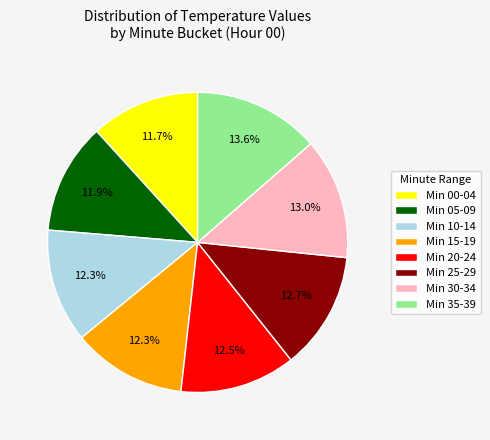

Which category has the biggest portion of the pie?

Min 35-39